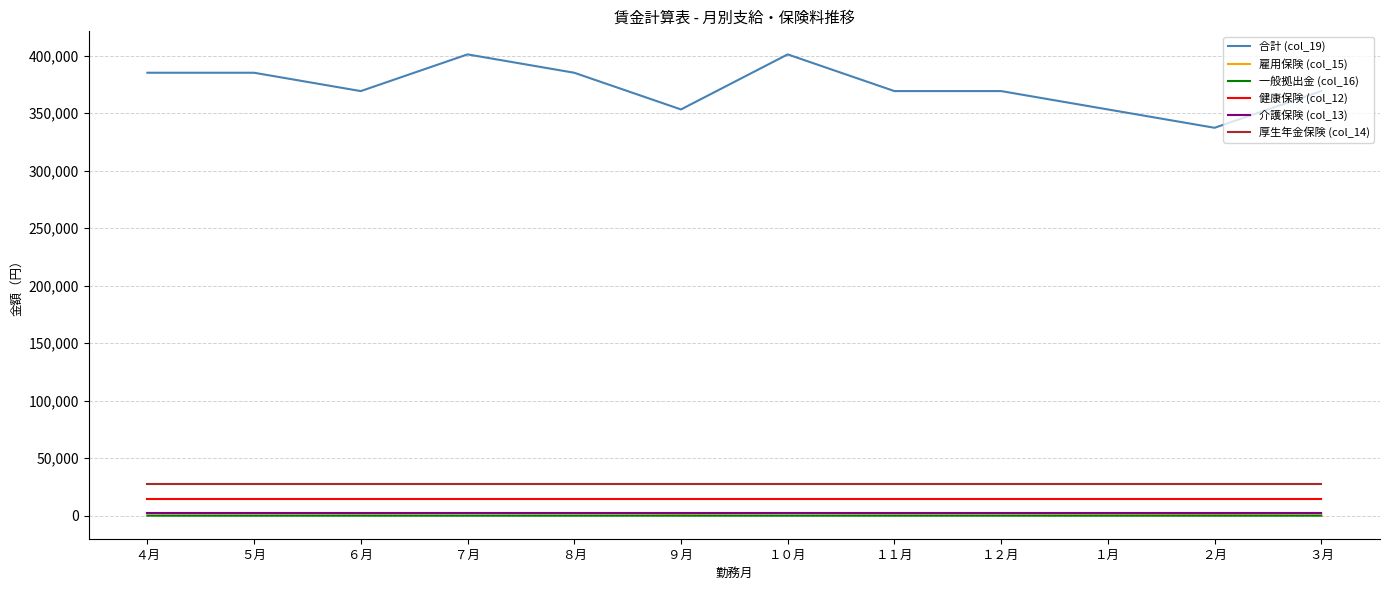

The 厚生年金保険 (col_14) series shows 27450 at ４月. True or false?

True